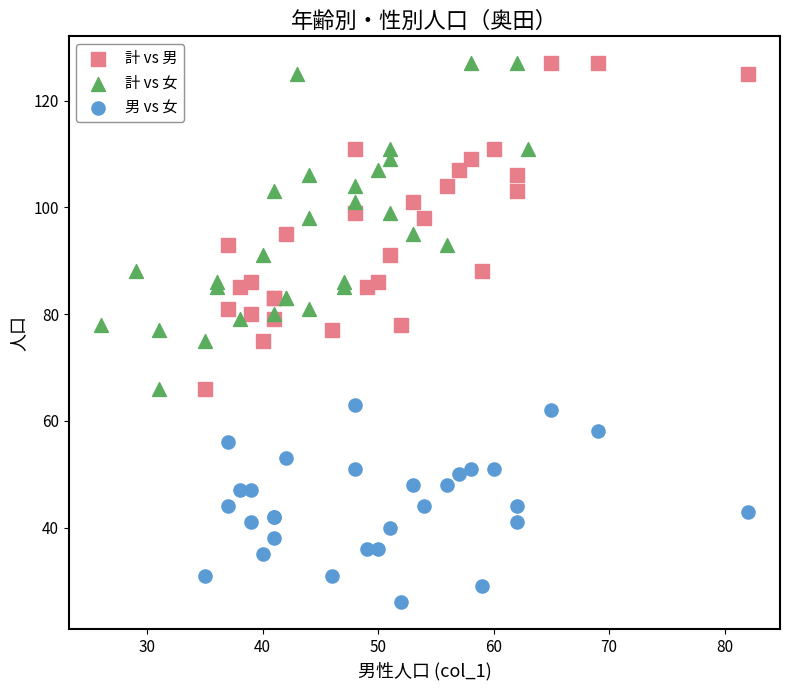

What are all the series names shown in the legend?

計 vs 男, 計 vs 女, 男 vs 女